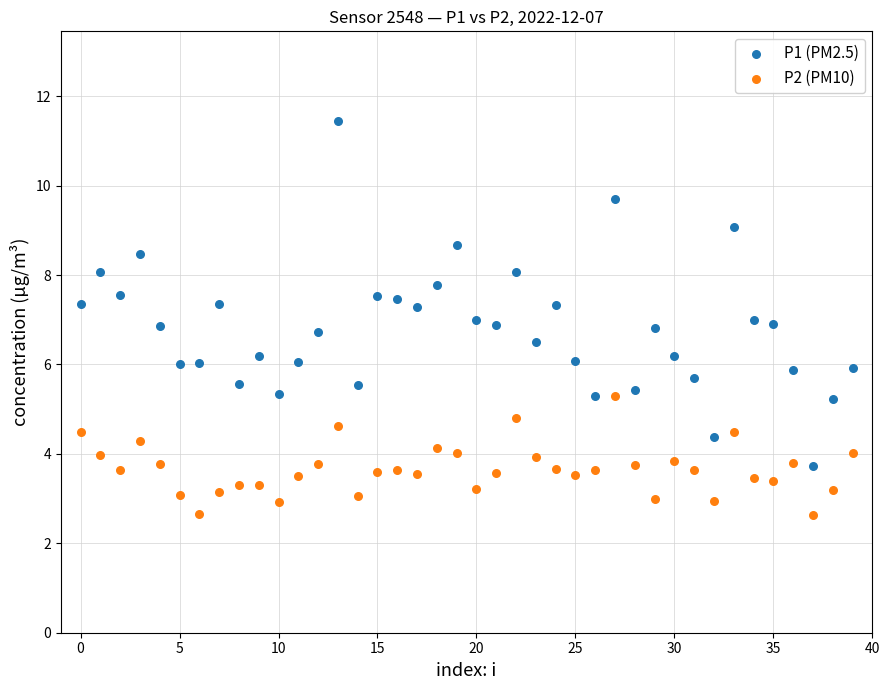

Which series contains the highest Y value?

P1 (PM2.5)